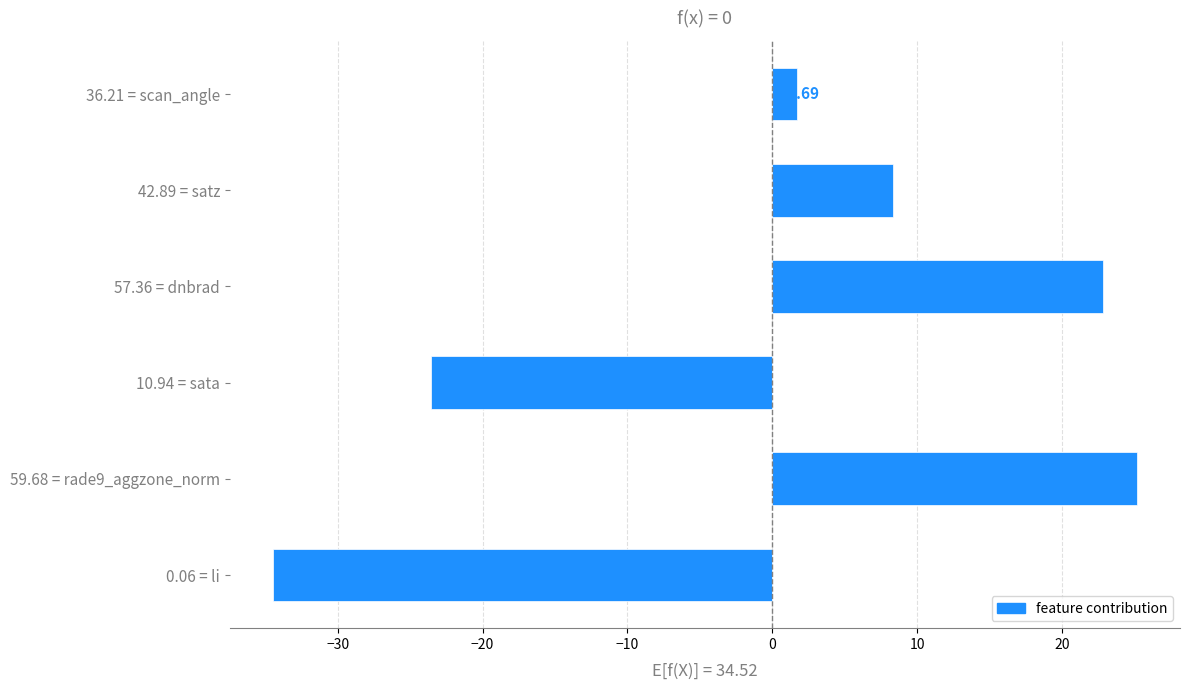

What is the difference between the maximum and second lowest values?

48.7